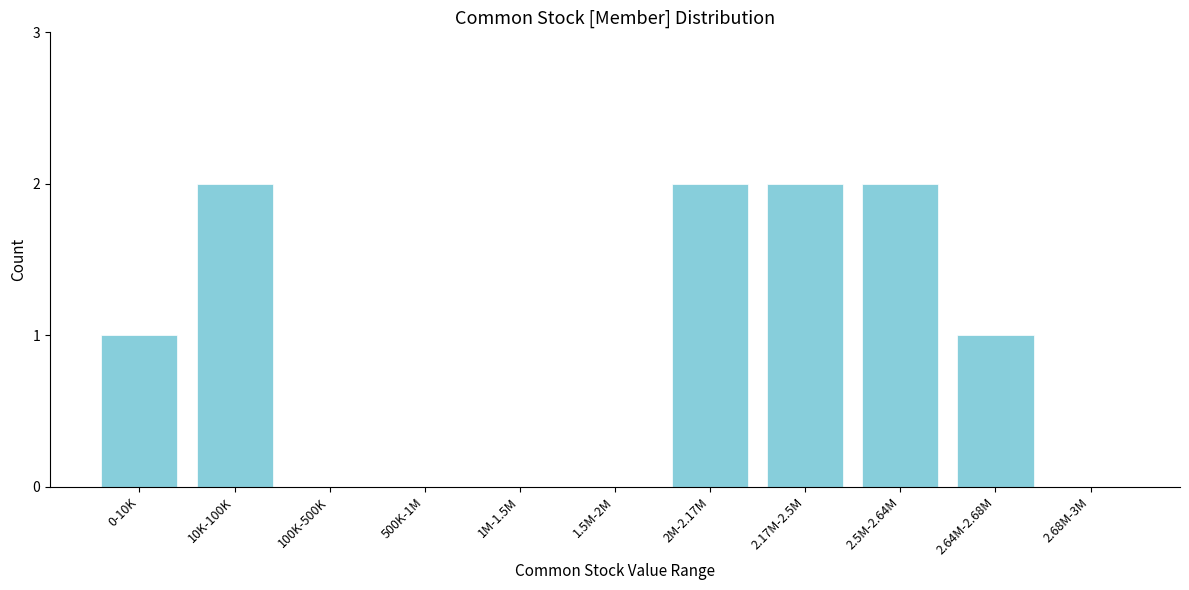

Reading left to right, what are all the values shown in this chart?

0-10K=1	10K-100K=2	100K-500K=0	500K-1M=0	1M-1.5M=0	1.5M-2M=0	2M-2.17M=2	2.17M-2.5M=2	2.5M-2.64M=2	2.64M-2.68M=1	2.68M-3M=0